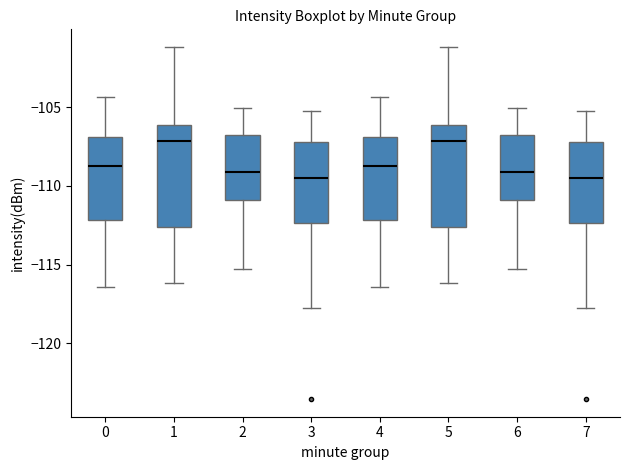

Where is the lower edge of the box at x = 1 on the y-axis? The values are not printed on the chart, so give them approximately, as read against the axis.

-112.5